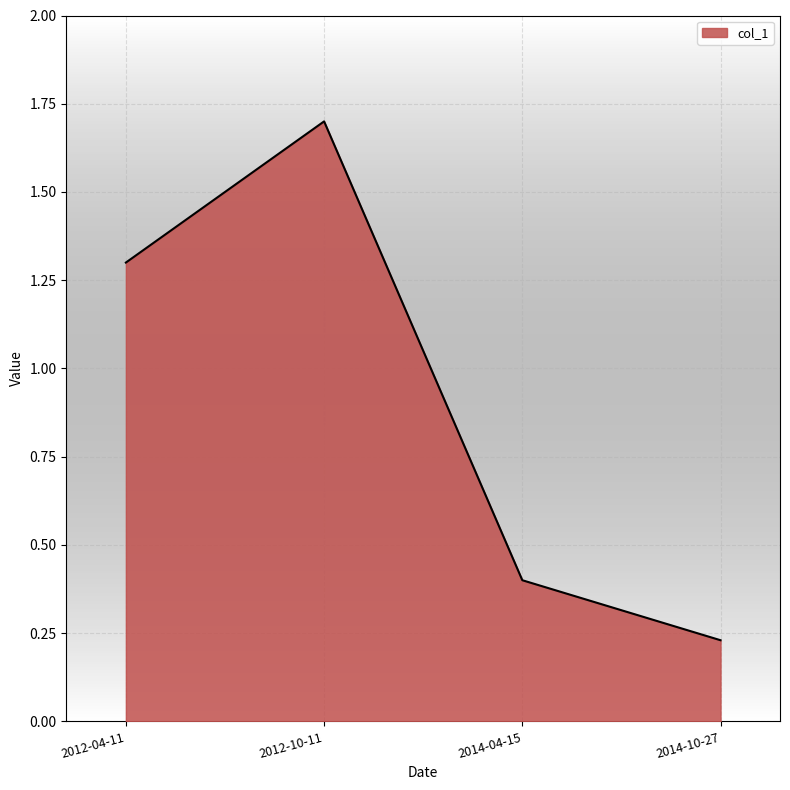

At which category does the data reach its first local peak?

2012-10-11